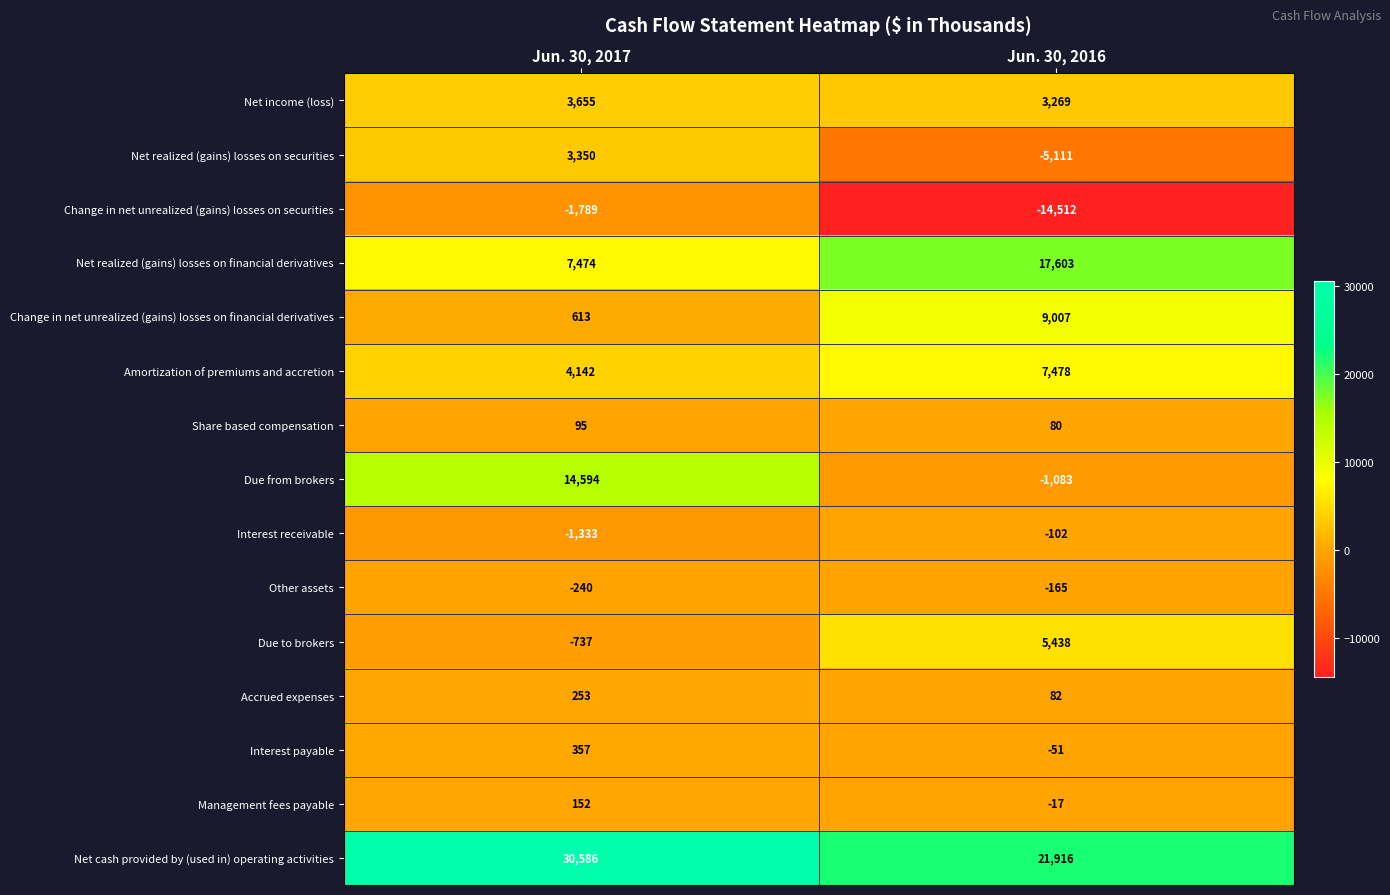

What is the difference between the highest and lowest values at Jun. 30, 2016?

36428